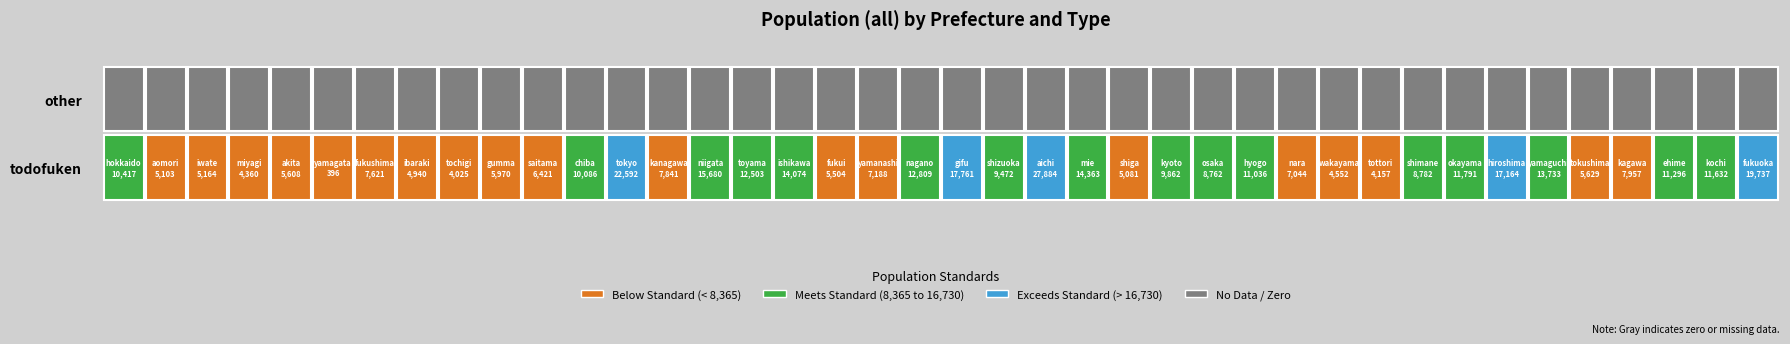

How many fukushima values are between 0 and 7621?

2